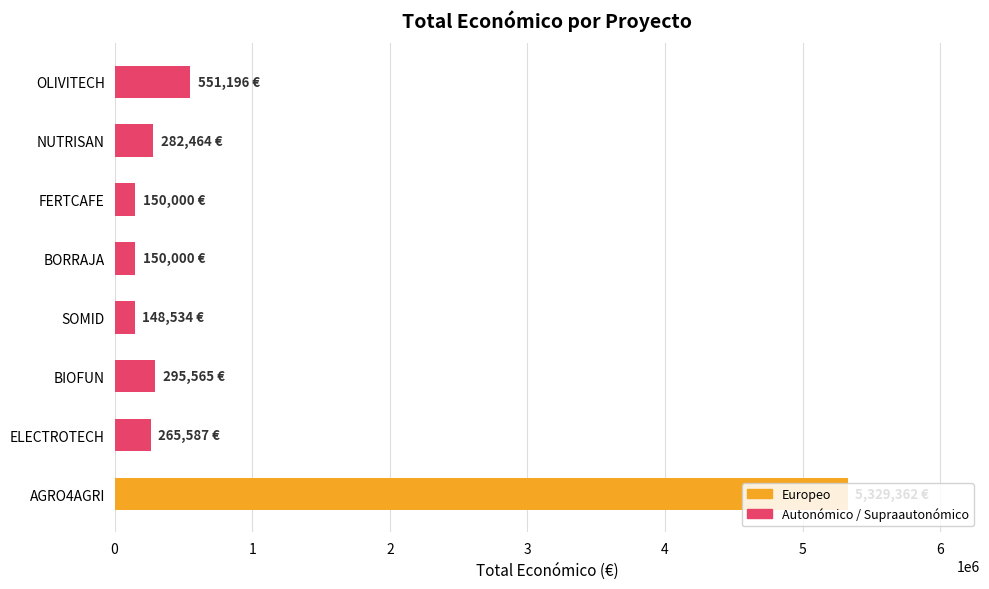

What is the sum of the values at AGRO4AGRI and BIOFUN?

5624927